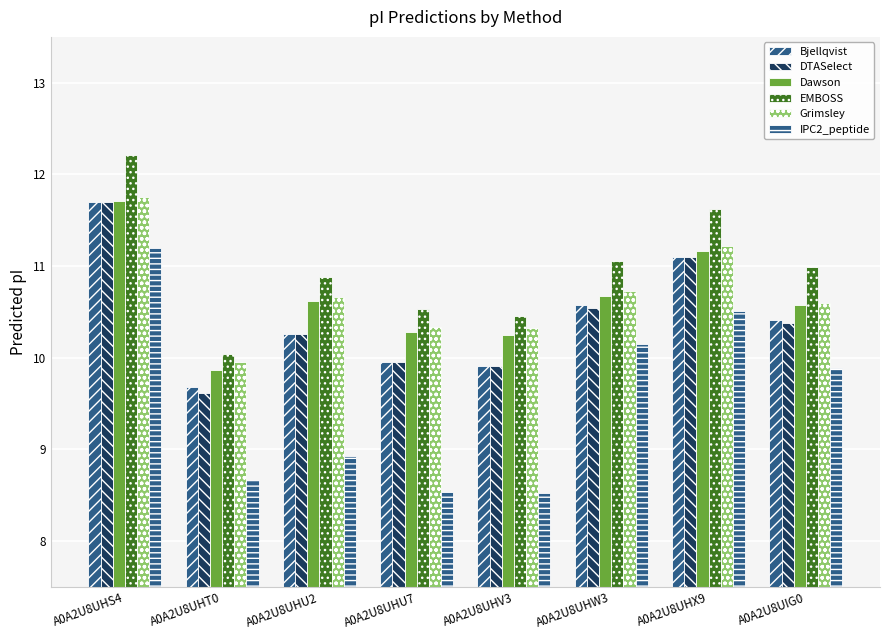

How many values in the Dawson series exceed 10?

7